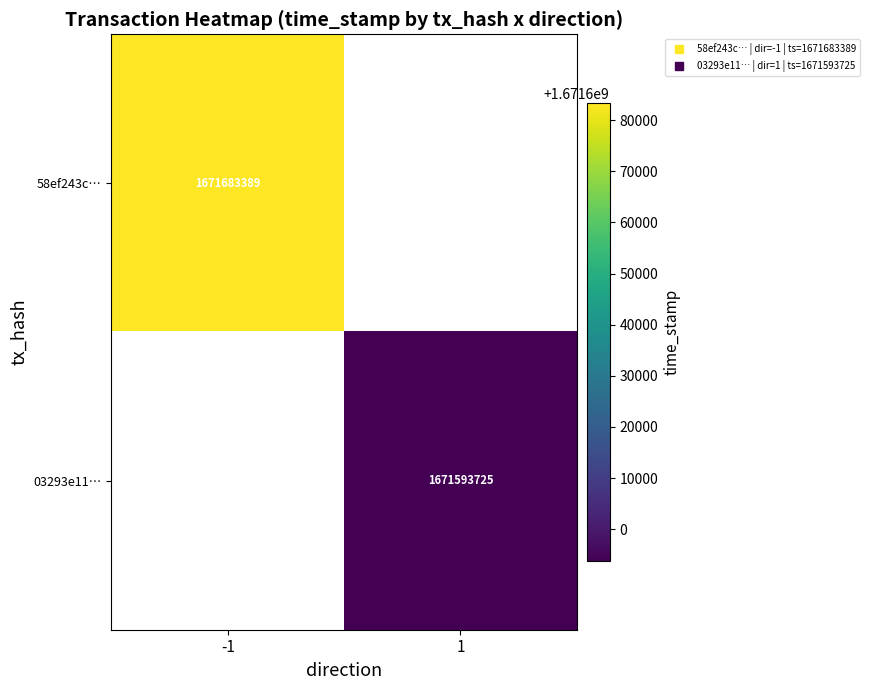

The 58ef243c… series shows 1671683389.0 at -1. True or false?

True